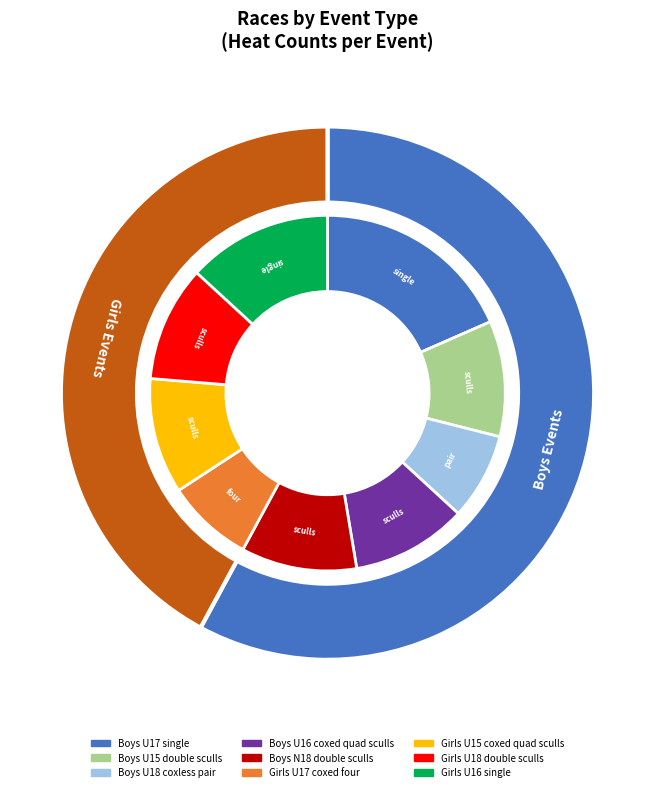

To the nearest percent, what is the combined percentage of Boys N18 double sculls and Boys U18 coxless pair?

18%